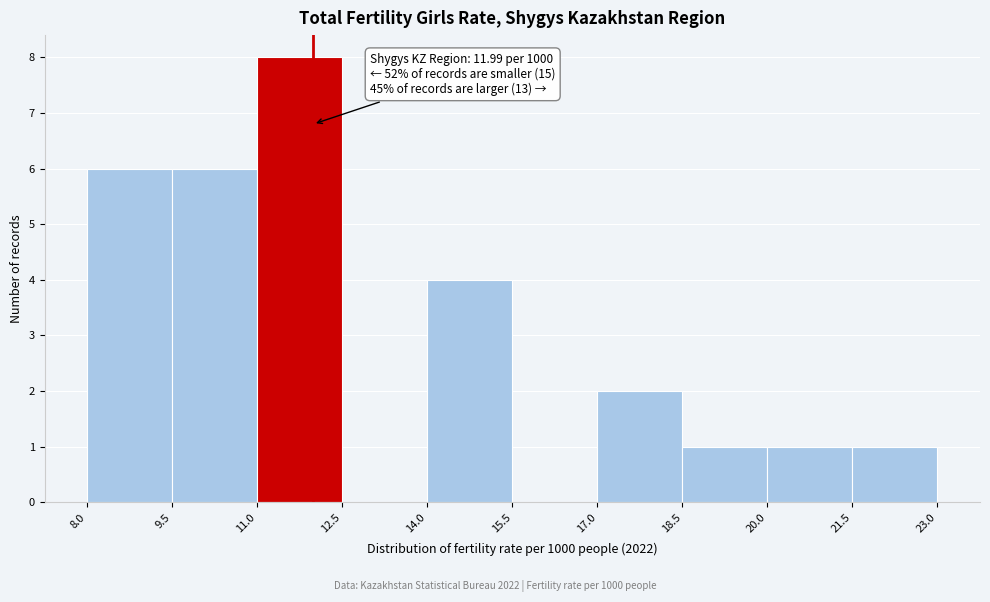

Over which range of the x-axis is the bar tallest?

11.0 to 12.5